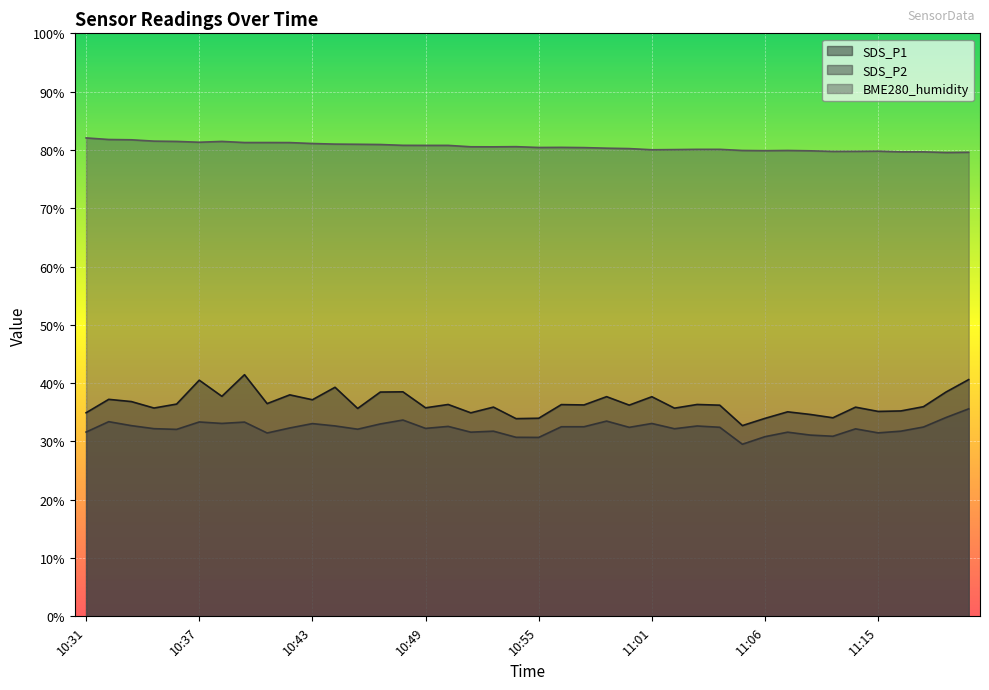

What is the spread (max minus min) of values at 11:08?

48.3